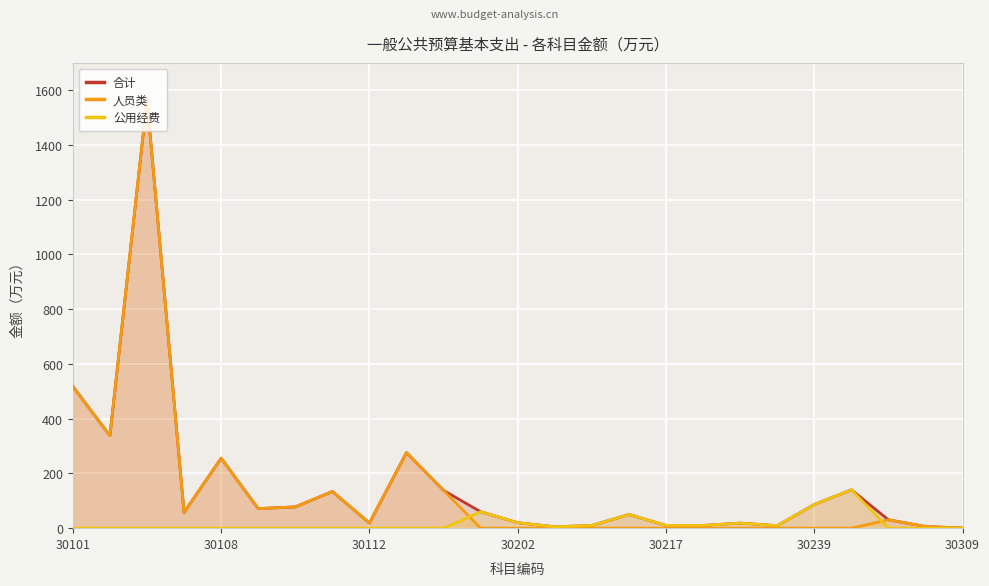

What is the value of the 公用经费 point at the 17th from the left?

10.0